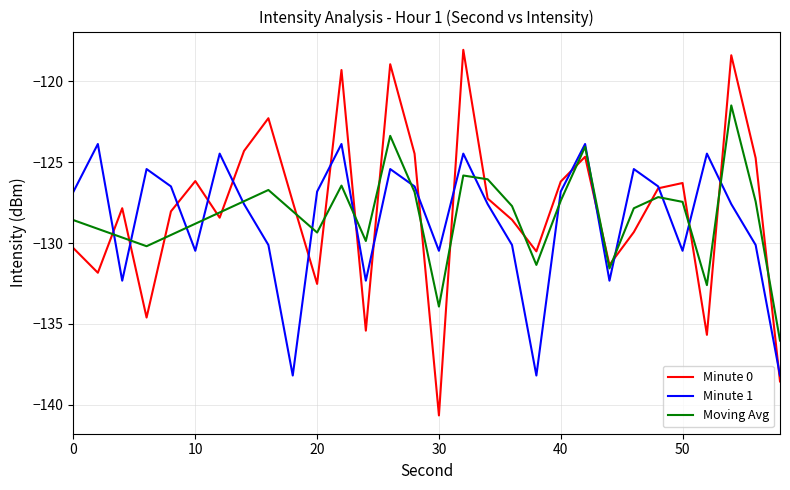

What is the sum of all Moving Avg values?

-3849.9